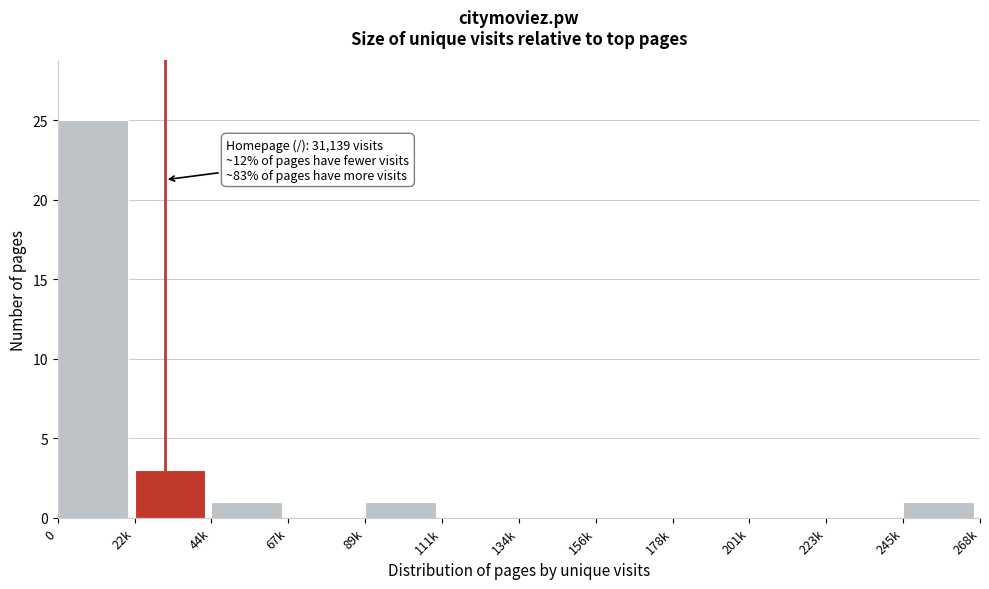

Reading right to left, list all the values displayed in this chart.

245k=1	223k=0	201k=0	178k=0	156k=0	134k=0	111k=0	89k=1	67k=0	44k=1	22k=3	0=25